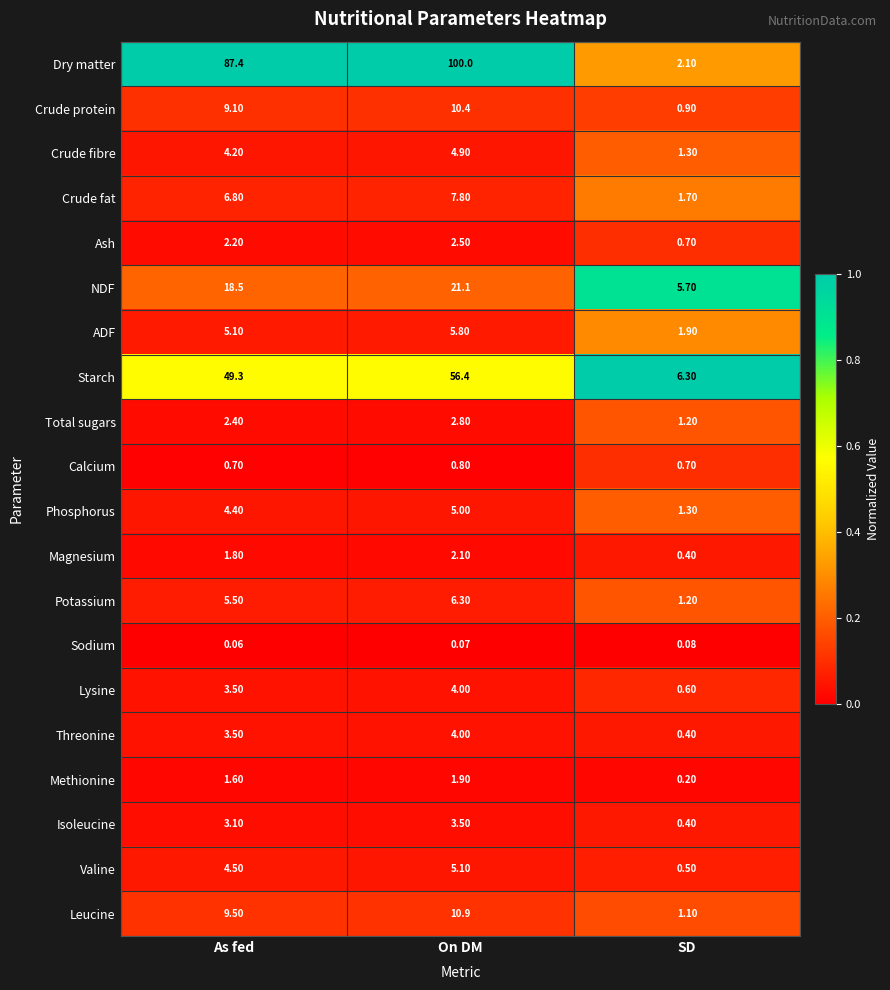

Which series changed the most between As fed and SD?

Dry matter